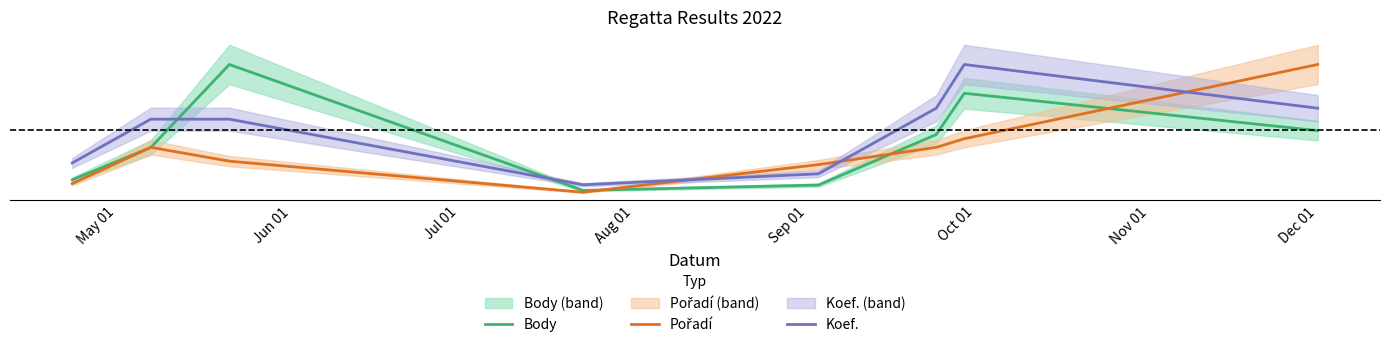

Count the number of categories in the chart.

8